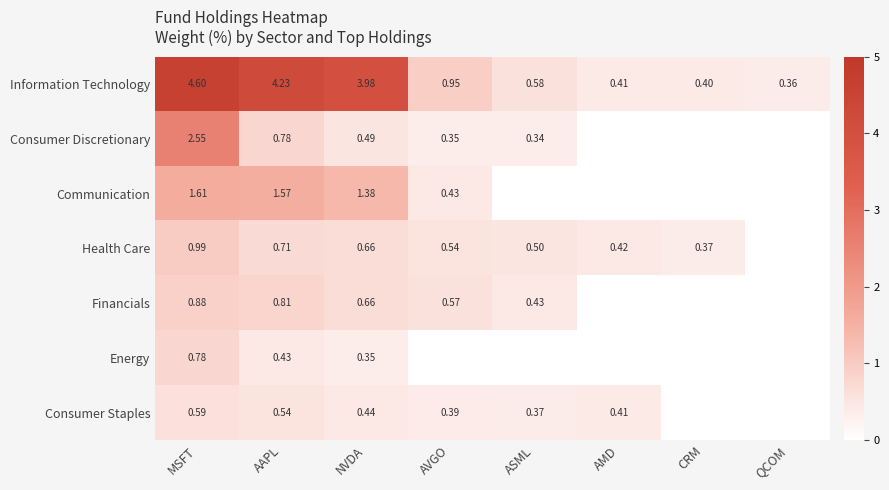

List the labels in order of Information Technology value, largest first.

MSFT, AAPL, NVDA, AVGO, ASML, AMD, CRM, QCOM